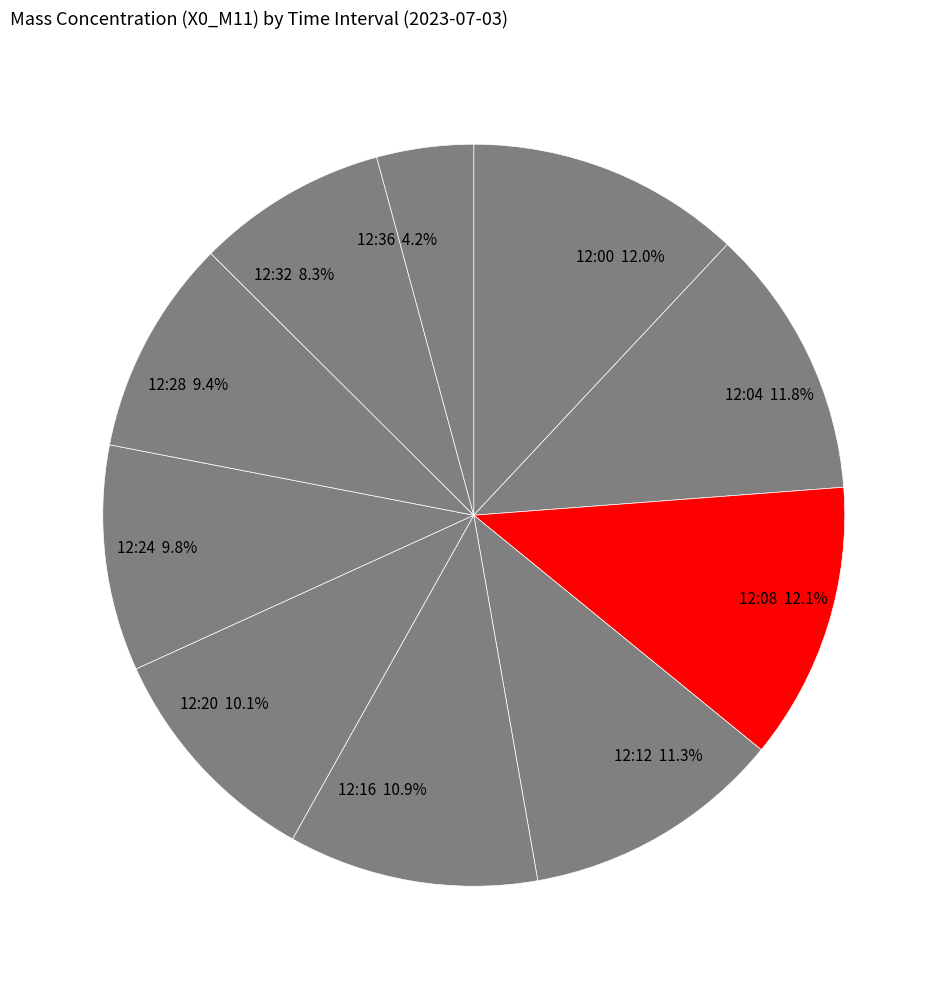

Which category has the smallest portion of the pie?

12:36 4.2%